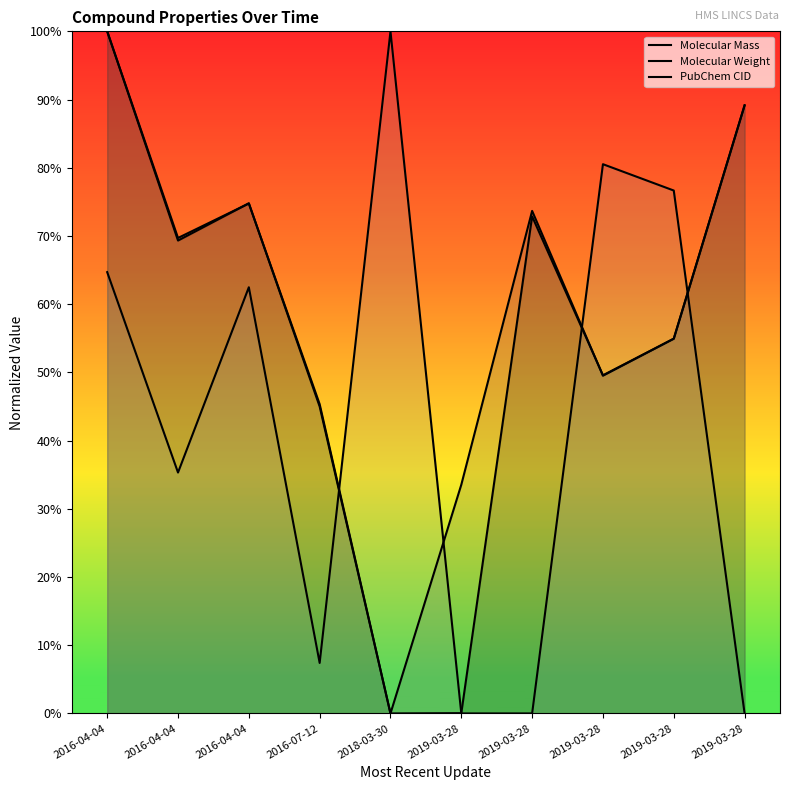

What is the label of the 6th point from the left?

2019-03-28